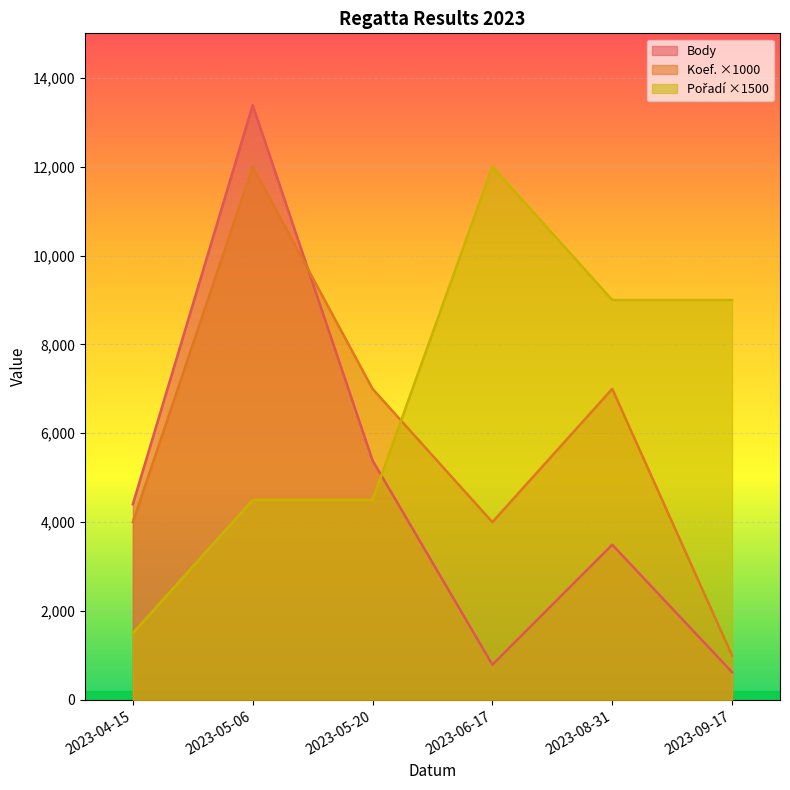

What is the value of the Body point at the 2nd from the left?

13383